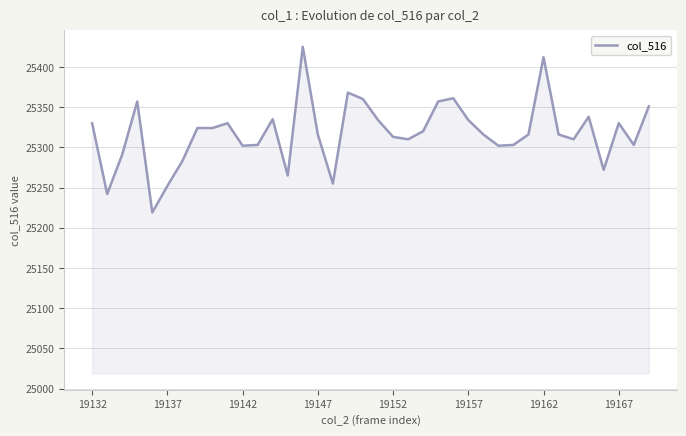

What is the smallest value displayed?

25219